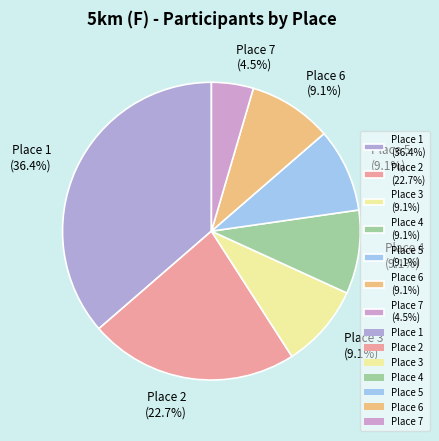

Which slice is the smallest?

Place 7